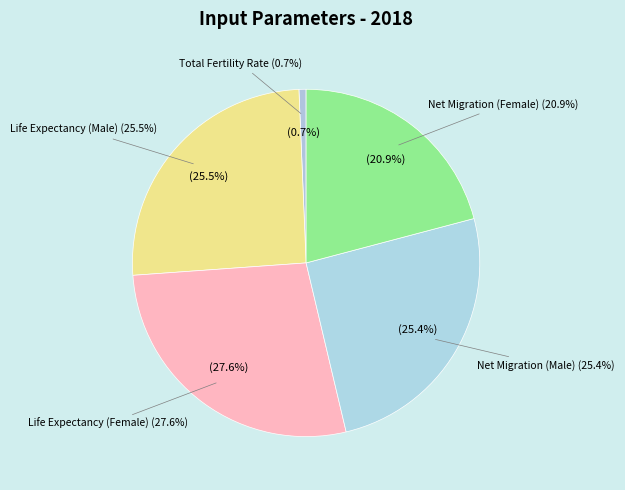

Do Net Migration (Male) and Life Expectancy (Male) together represent more than half of the pie?

Yes